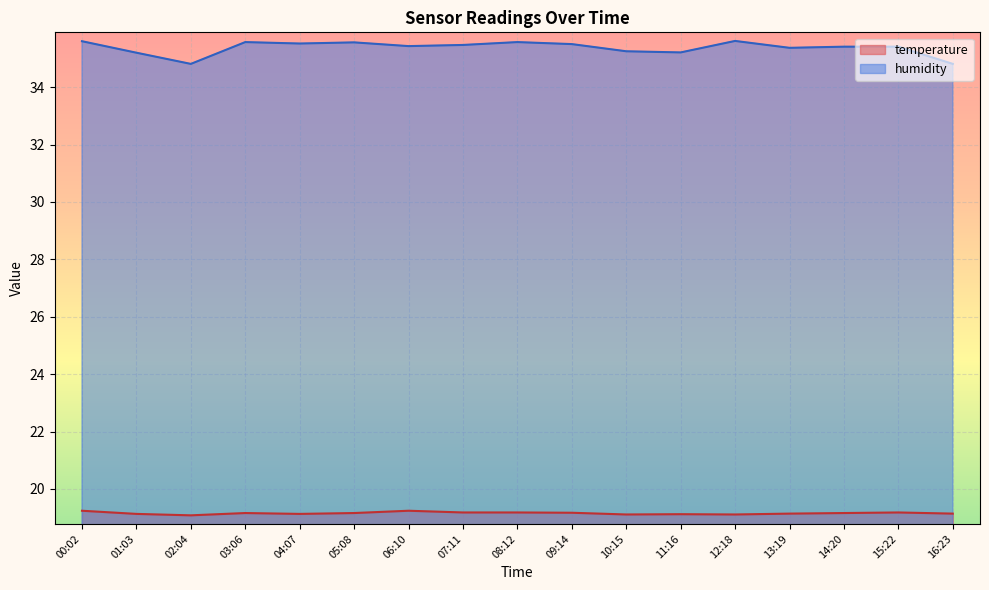

What is the label of the 5th point from the right?

12:18